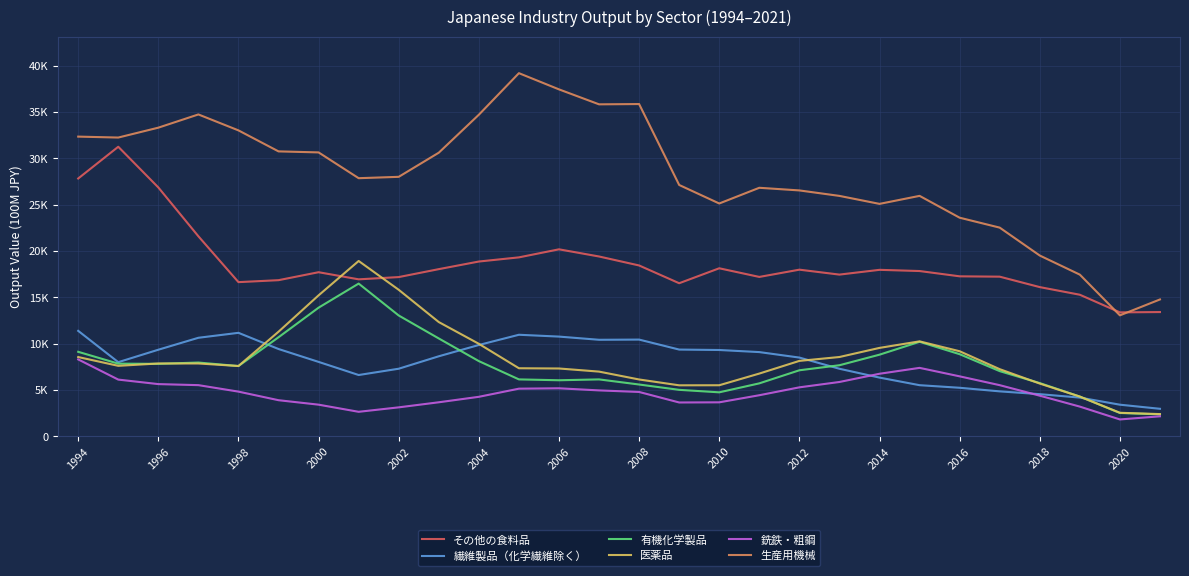

What is the label of the 13th point from the left?

2006